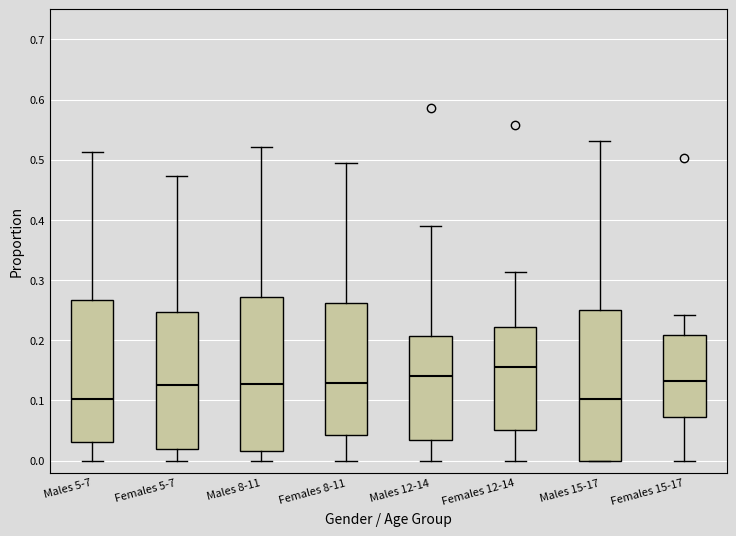

Reading left to right, read every box against the y-axis: the position of its median line, the range the box covers, and the ends of its whiskers. The values are not printed on the chart, so give them approximately, as read against the axis.

Males 5-7: median 0.10, box 0.03 to 0.27, whiskers 0.00 to 0.51
Females 5-7: median 0.13, box 0.02 to 0.25, whiskers 0.00 to 0.47
Males 8-11: median 0.13, box 0.02 to 0.27, whiskers 0.00 to 0.52
Females 8-11: median 0.13, box 0.04 to 0.26, whiskers 0.00 to 0.50
Males 12-14: median 0.14, box 0.03 to 0.21, whiskers 0.00 to 0.39
Females 12-14: median 0.16, box 0.05 to 0.22, whiskers 0.00 to 0.31
Males 15-17: median 0.10, box 0.00 to 0.25, whiskers 0.00 to 0.53
Females 15-17: median 0.13, box 0.07 to 0.21, whiskers 0.00 to 0.24